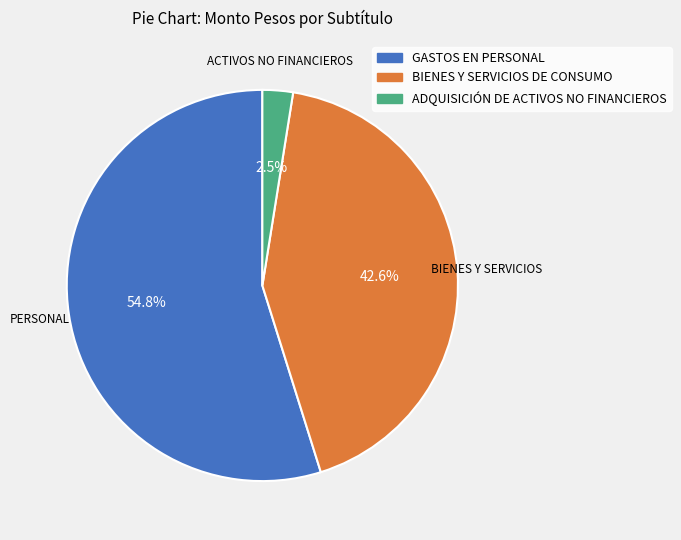

True or false: GASTOS EN PERSONAL accounts for 61% of the total.

False